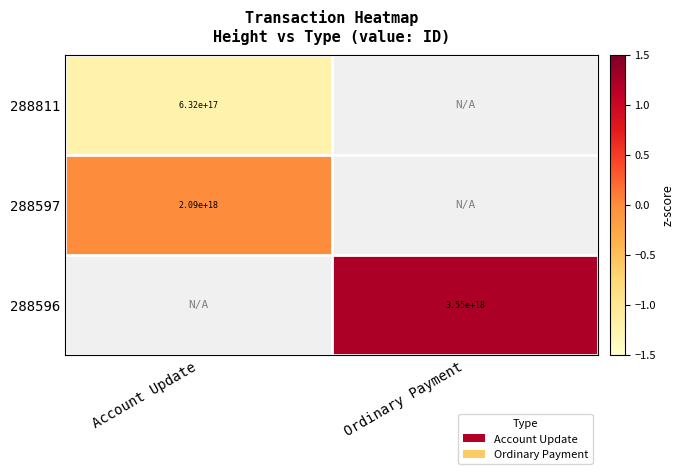

Between Ordinary Payment and Account Update, which is larger?

Account Update